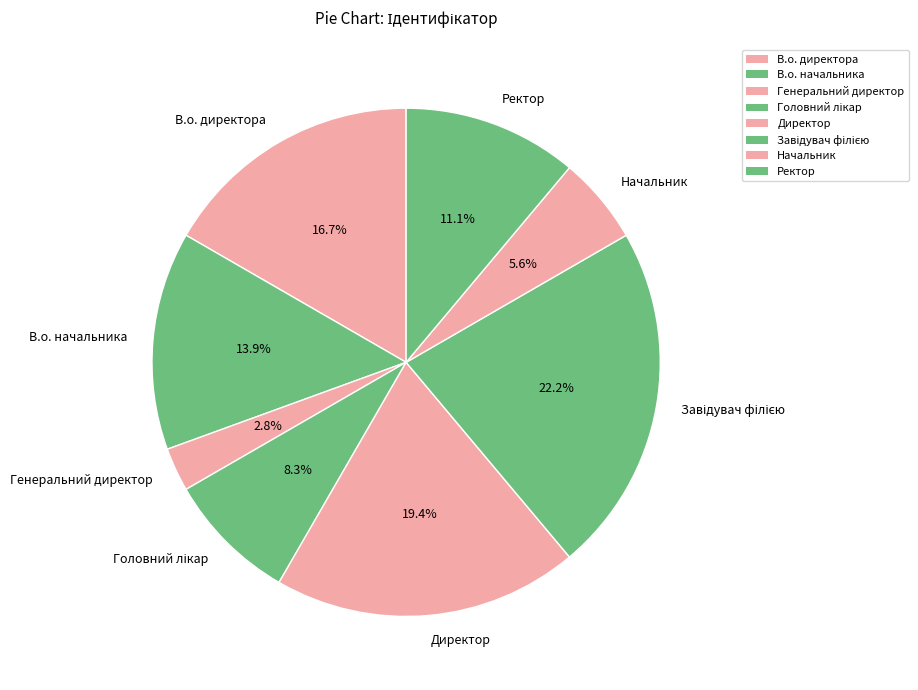

Does any single category account for the majority?

No